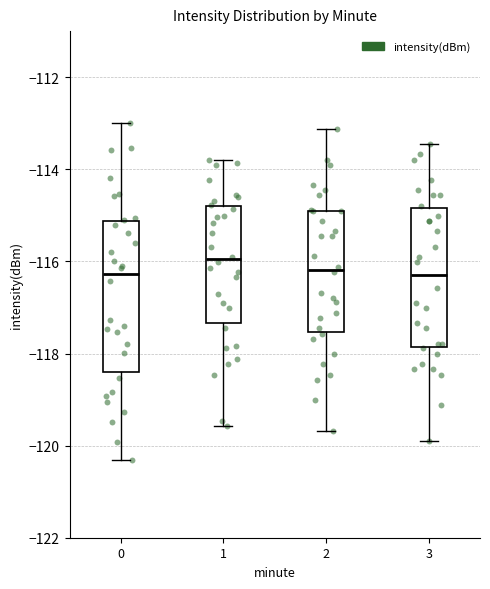

Reading left to right, read every box against the y-axis: the position of its median line, the range the box covers, and the ends of its whiskers. The values are not printed on the chart, so give them approximately, as read against the axis.

0: median -116.2, box -118.4 to -115.2, whiskers -120.4 to -113.0
1: median -116.0, box -117.4 to -114.8, whiskers -119.6 to -113.8
2: median -116.2, box -117.6 to -115.0, whiskers -119.6 to -113.2
3: median -116.2, box -117.8 to -114.8, whiskers -119.8 to -113.4